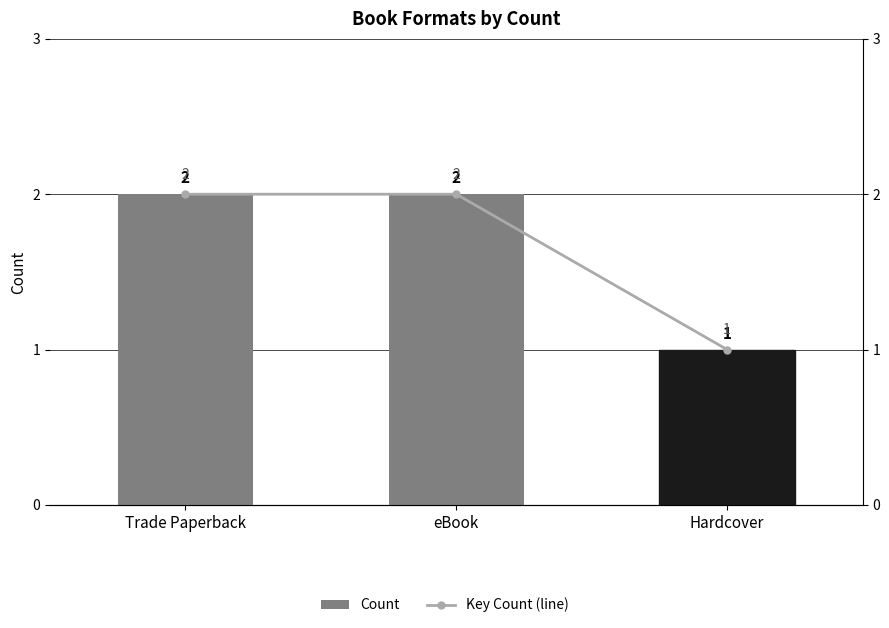

What is the lowest value of the Key Count (line) series?

1